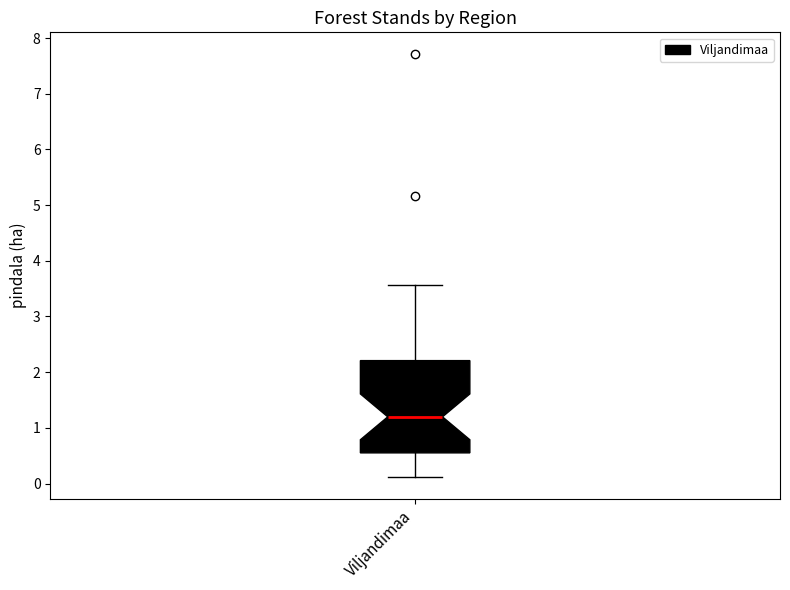

Where does the upper whisker of the box for Viljandimaa end on the y-axis? The values are not printed on the chart, so give them approximately, as read against the axis.

3.6